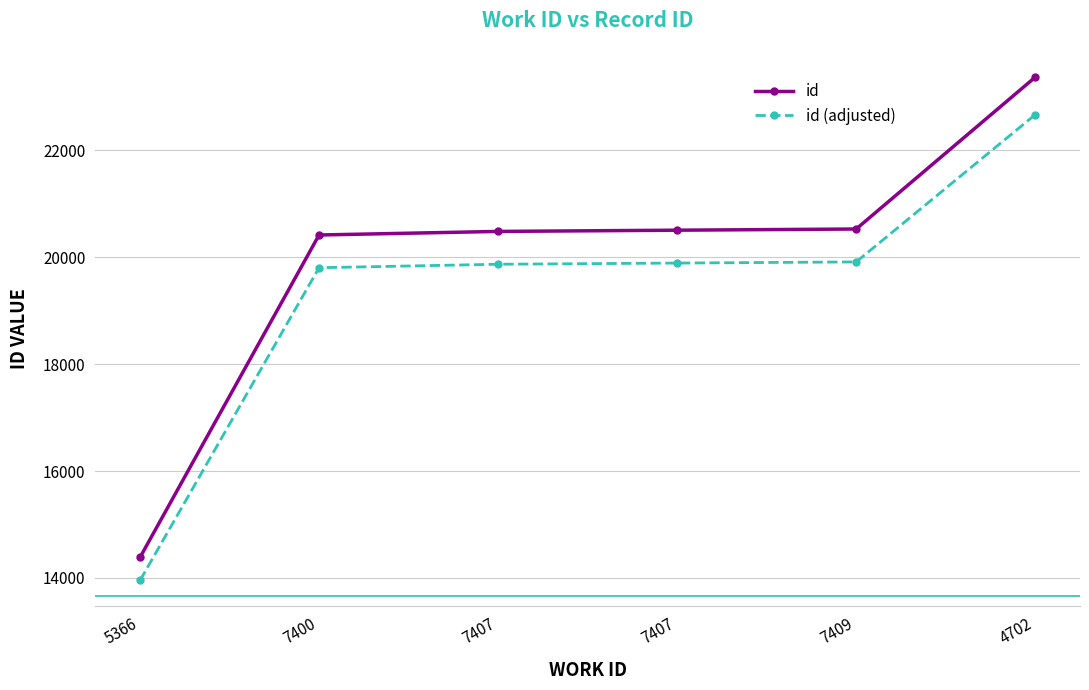

What are all the series names shown in the legend?

id, id (adjusted)